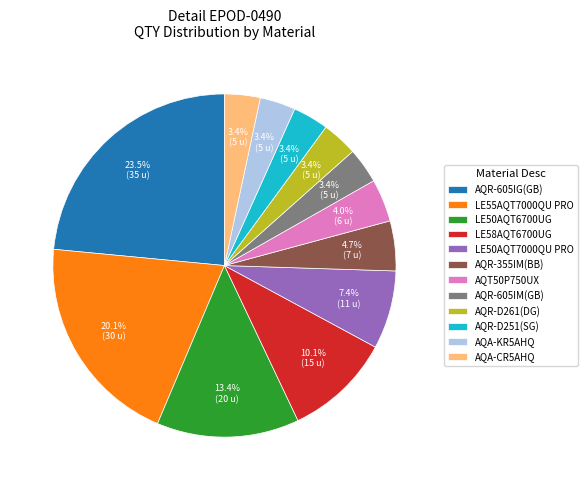

Which category has the biggest portion of the pie?

AQR-605IG(GB)